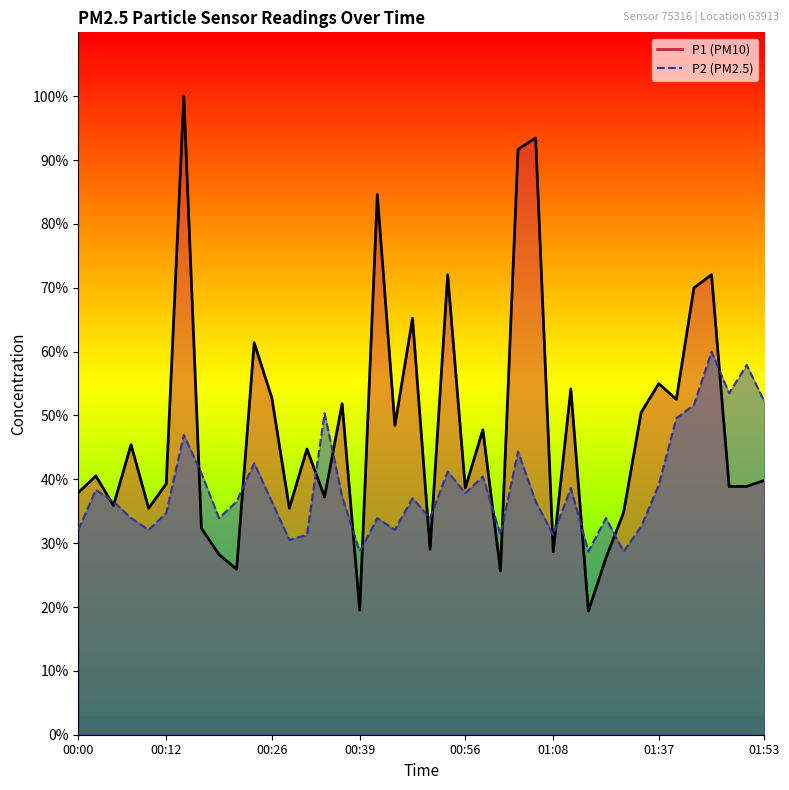

List the series in order of their peak value, highest first.

P1, P2